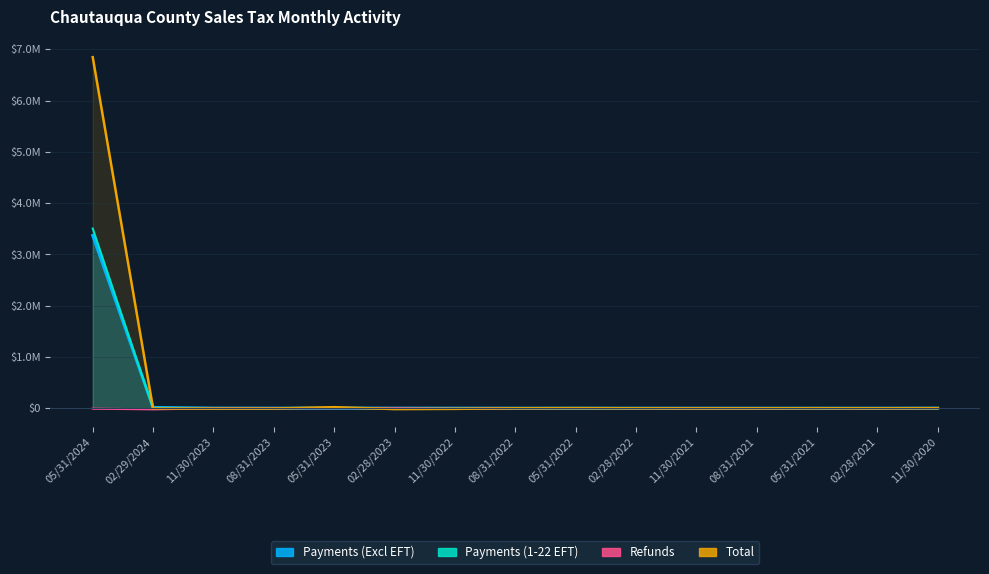

Which series changed the most between 11/30/2023 and 05/31/2023?

Total